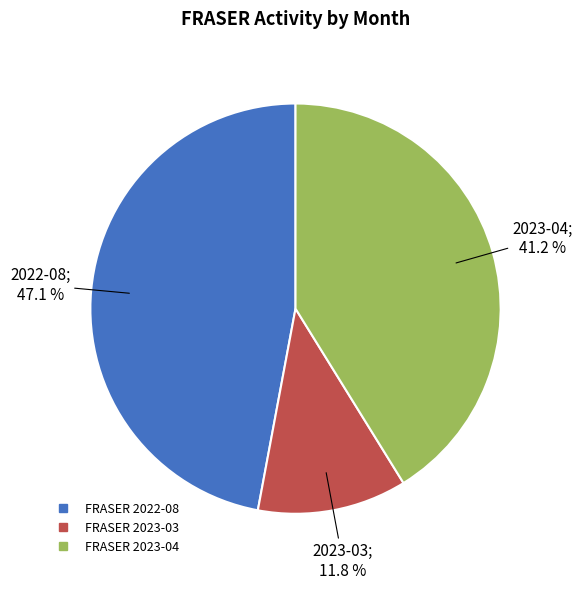

Is there a majority slice in this chart?

No